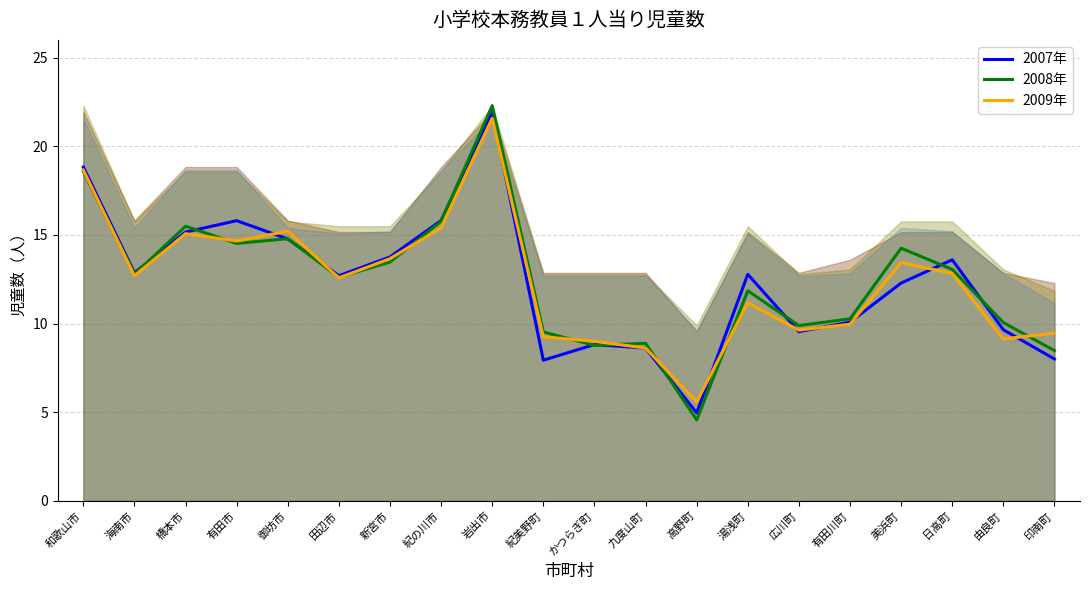

Which series has the largest total across all categories?

2008年